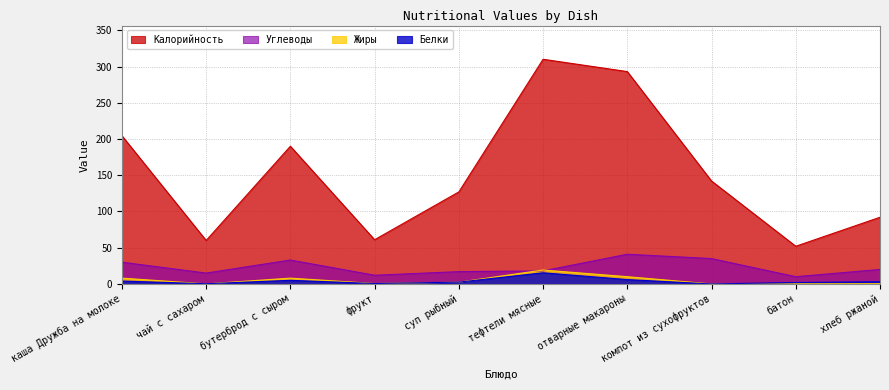

Reading left to right, transcribe all the data shown in this chart.

Калорийность: 204.5	60.0	190.0	61.0	127.0	310.0	293.0	142.0	52.0	92.0
Белки: 4.0	0.3	5.0	0.6	2.5	15.4	6.0	0.0	2.0	3.0
Жиры: 8.0	0.1	8.0	0.6	2.4	19.2	10.0	0.0	0.2	0.4
Углеводы: 30.0	15.0	33.0	12.0	17.0	18.0	41.0	35.0	10.0	20.0